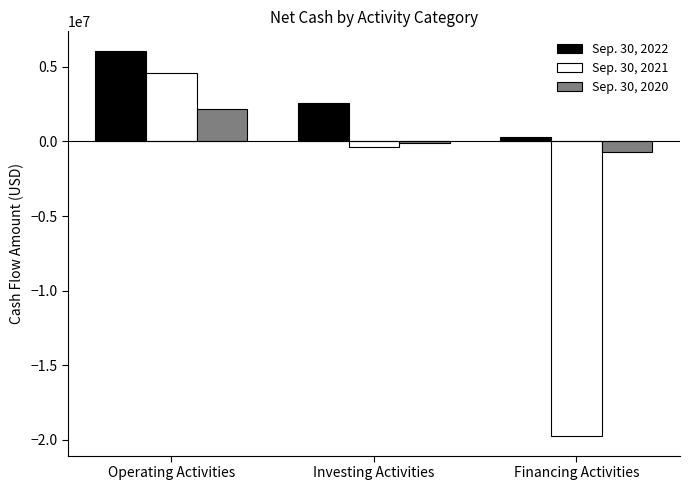

How many negative values does the Sep. 30, 2021 series have?

2